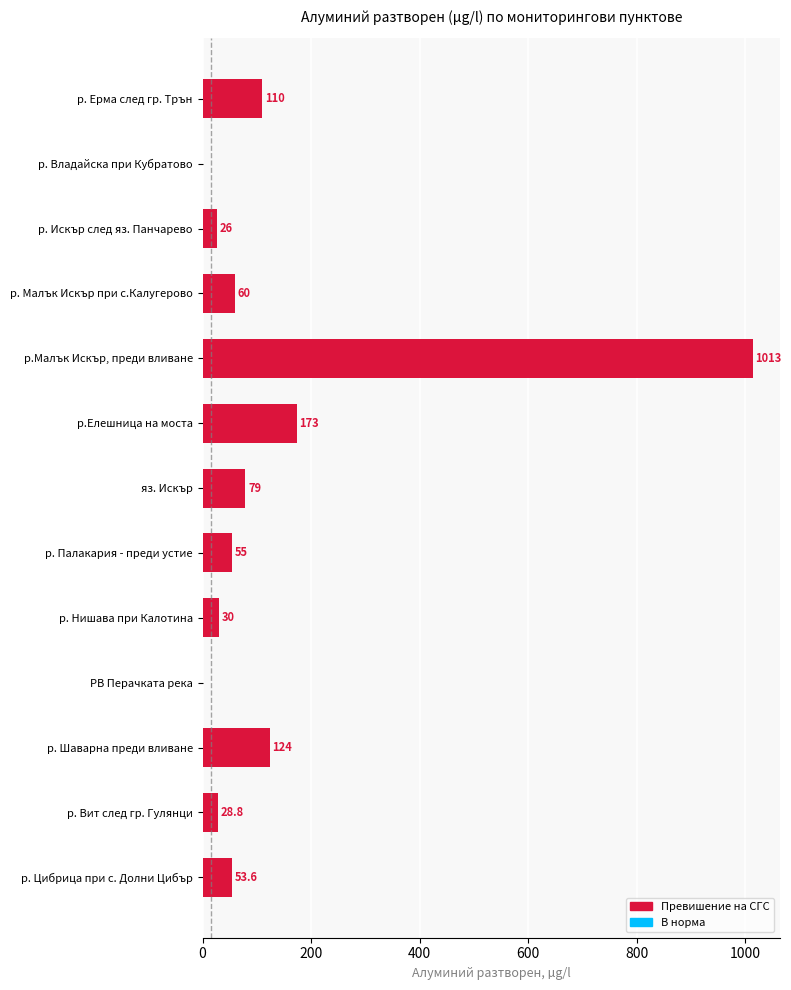

Reading top to bottom, what are all the values shown in this chart?

р. Ерма след гр. Трън=110.0	р. Владайска при Кубратово=0.0	р. Искър след яз. Панчарево=26.0	р. Малък Искър при с.Калугерово=60.0	р.Малък Искър, преди вливане=1013.0	р.Елешница на моста=173.0	яз. Искър=79.0	р. Палакария - преди устие=55.0	р. Нишава при Калотина=30.0	РВ Перачката река=0.0	р. Шаварна преди вливане=124.0	р. Вит след гр. Гулянци=28.8	р. Цибрица при с. Долни Цибър=53.6